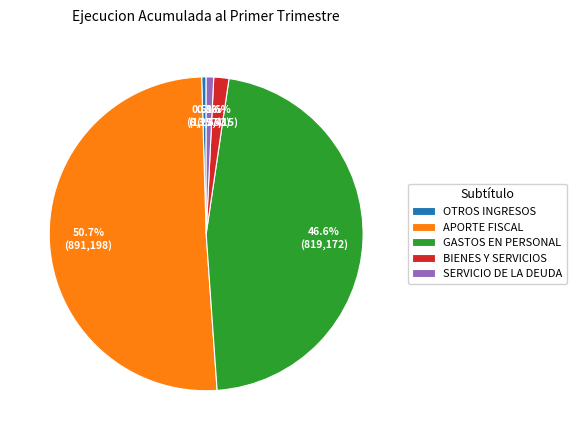

To the nearest percent, what is the difference between the largest and smallest slice percentages?

50%